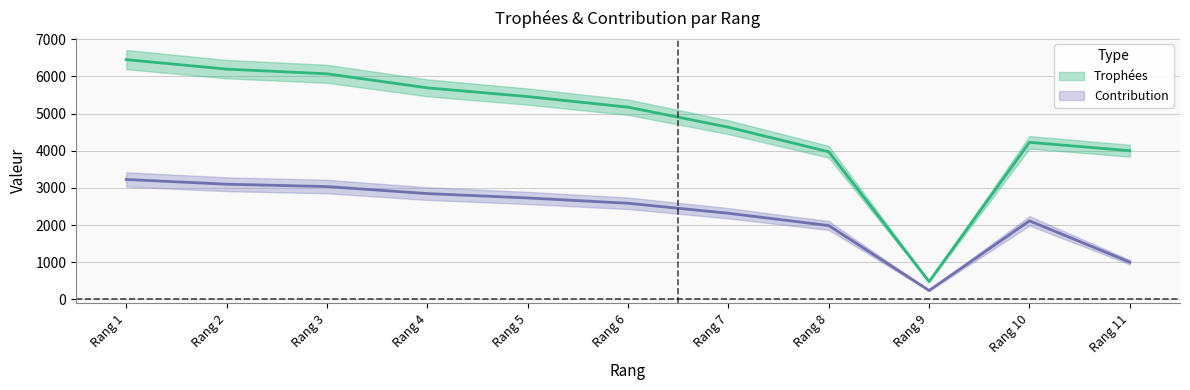

At which category is the sum across all series the highest?

Rang 1